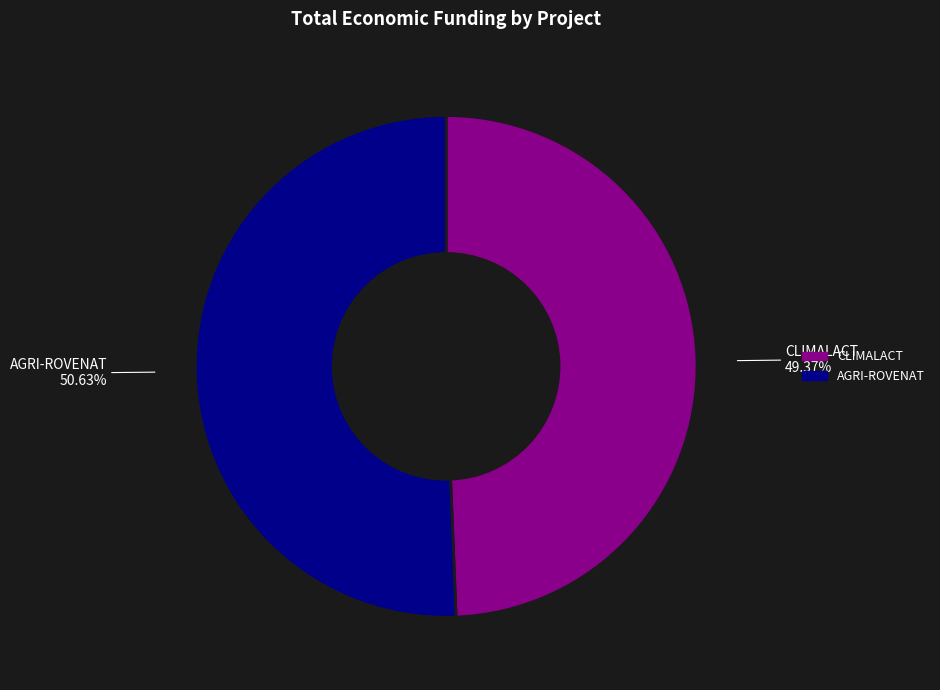

Rank the categories by value from highest to lowest.

AGRI-ROVENAT, CLIMALACT